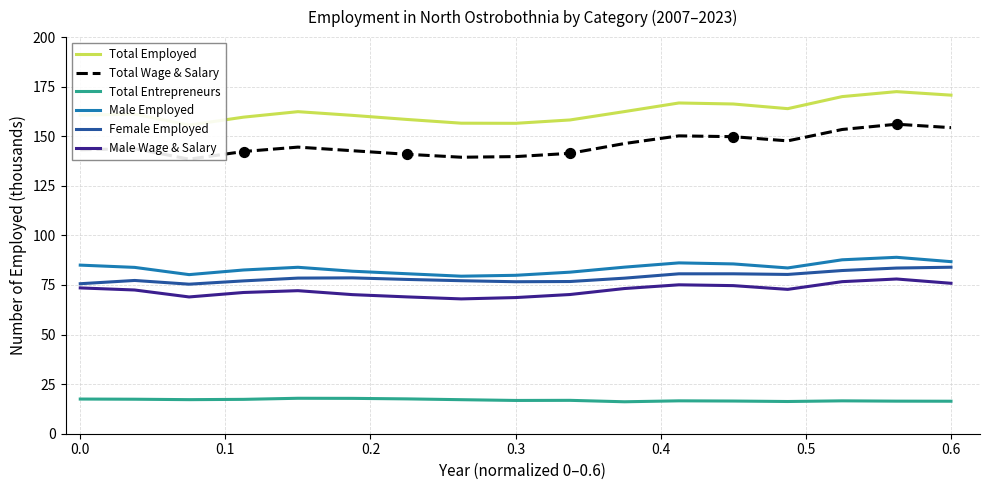

True or false: Total Entrepreneurs and Male Wage & Salary cross at least once.

False